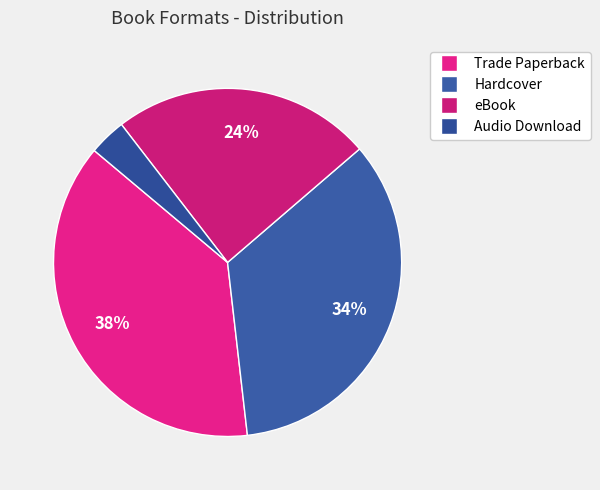

Which category has the smallest portion of the pie?

Audio Download